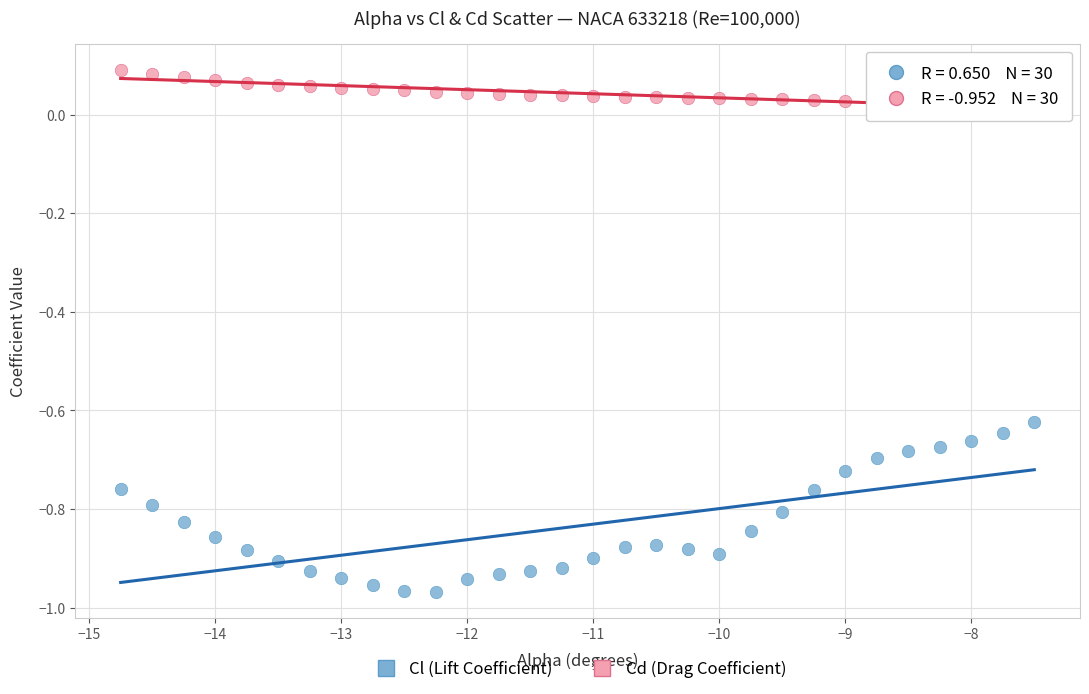

What are all the series names shown in the legend?

Cl (Lift Coefficient), Cd (Drag Coefficient)